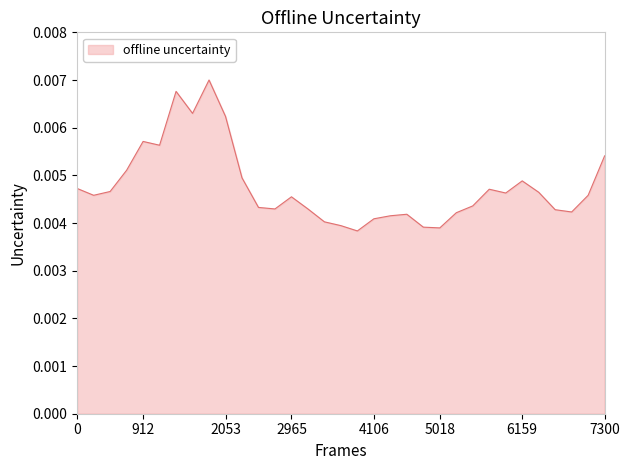

What is the sum of all values?

0.2